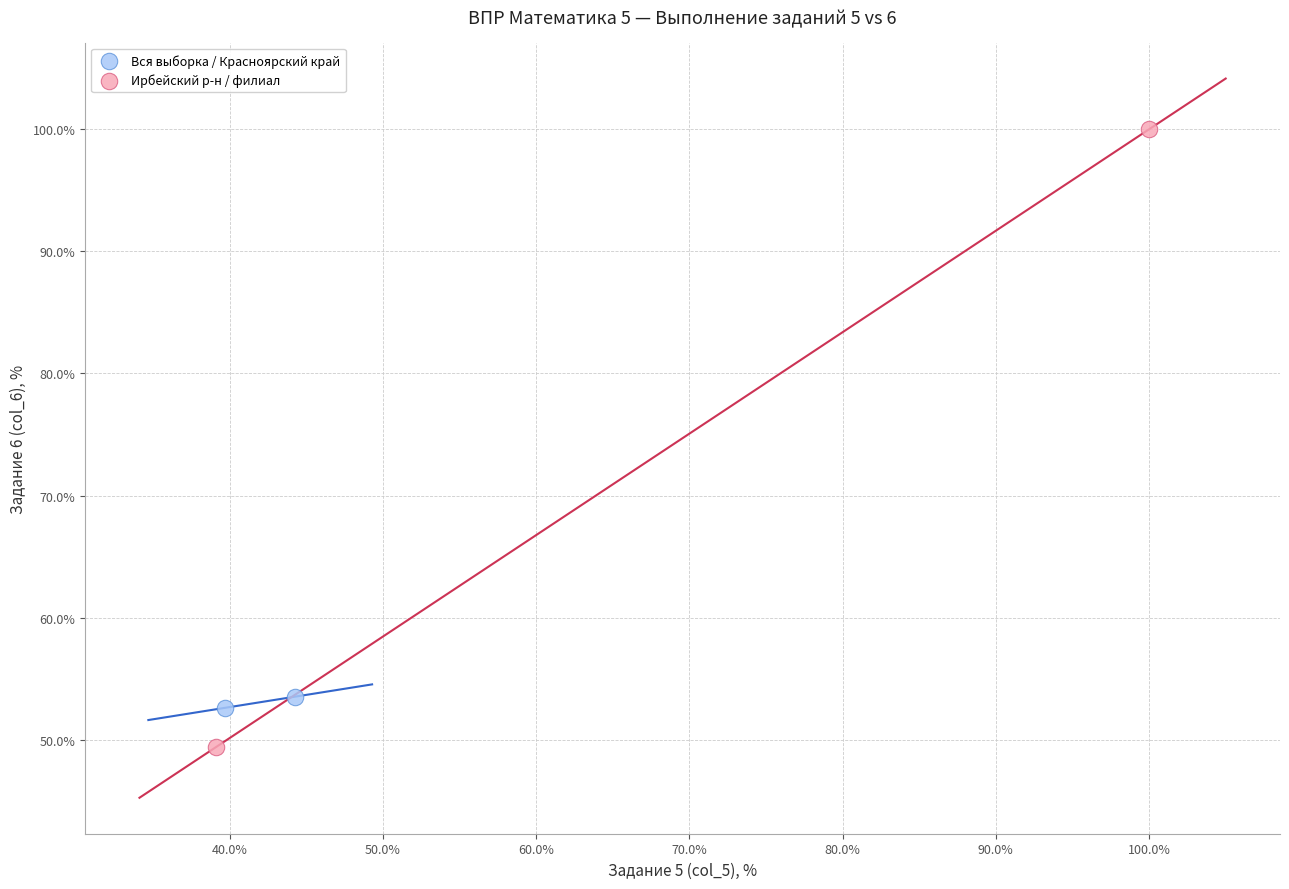

What are all the series names shown in the legend?

Вся выборка / Красноярский край, Ирбейский р-н / филиал